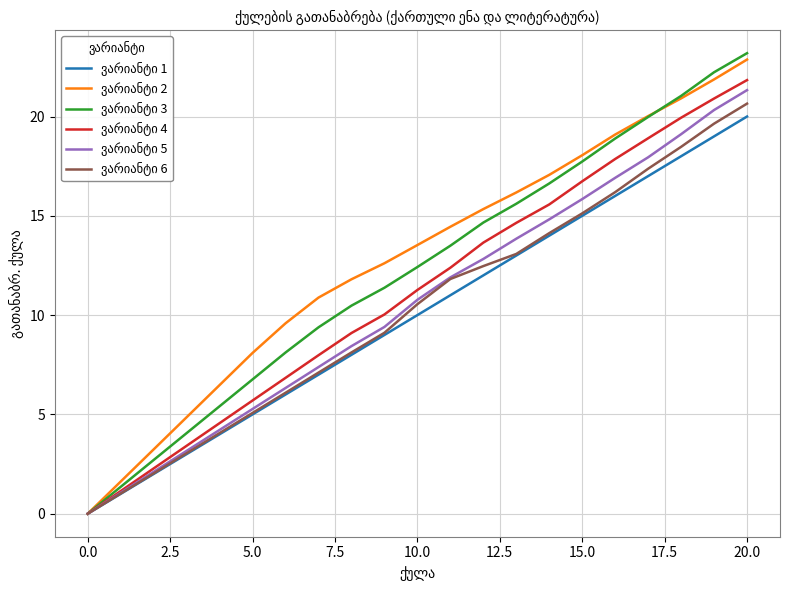

What is the greatest value displayed?

23.2